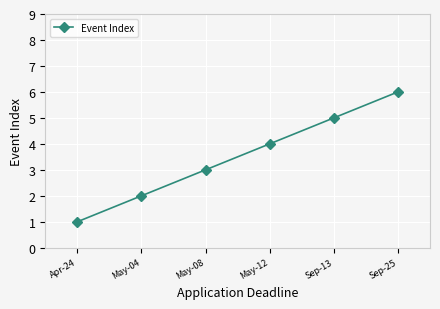

What is the change in value from Apr-24 to May-12?

+3